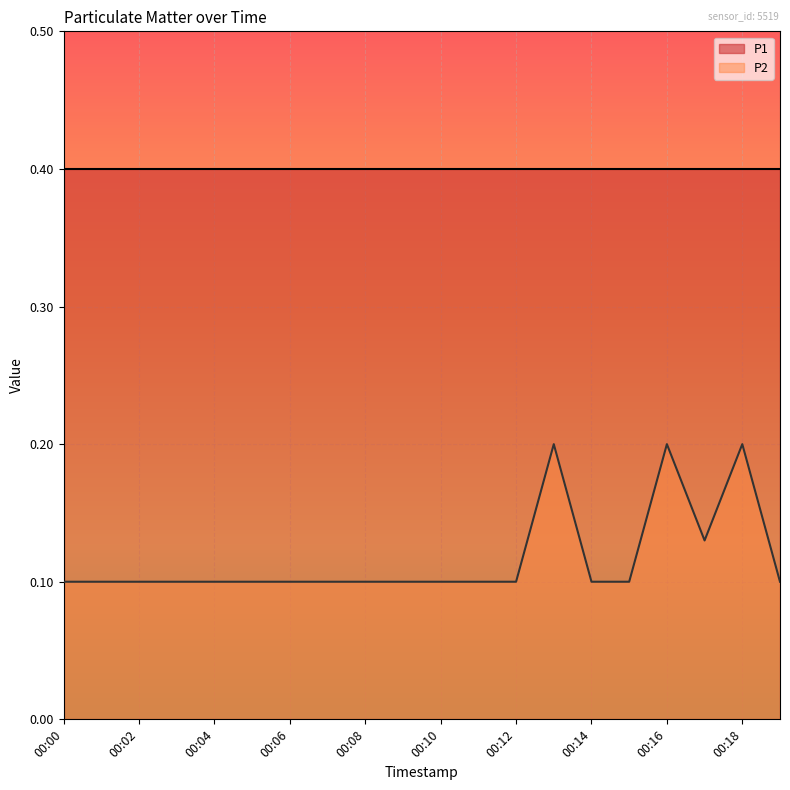

Which label corresponds to the largest value in the chart?

00:13